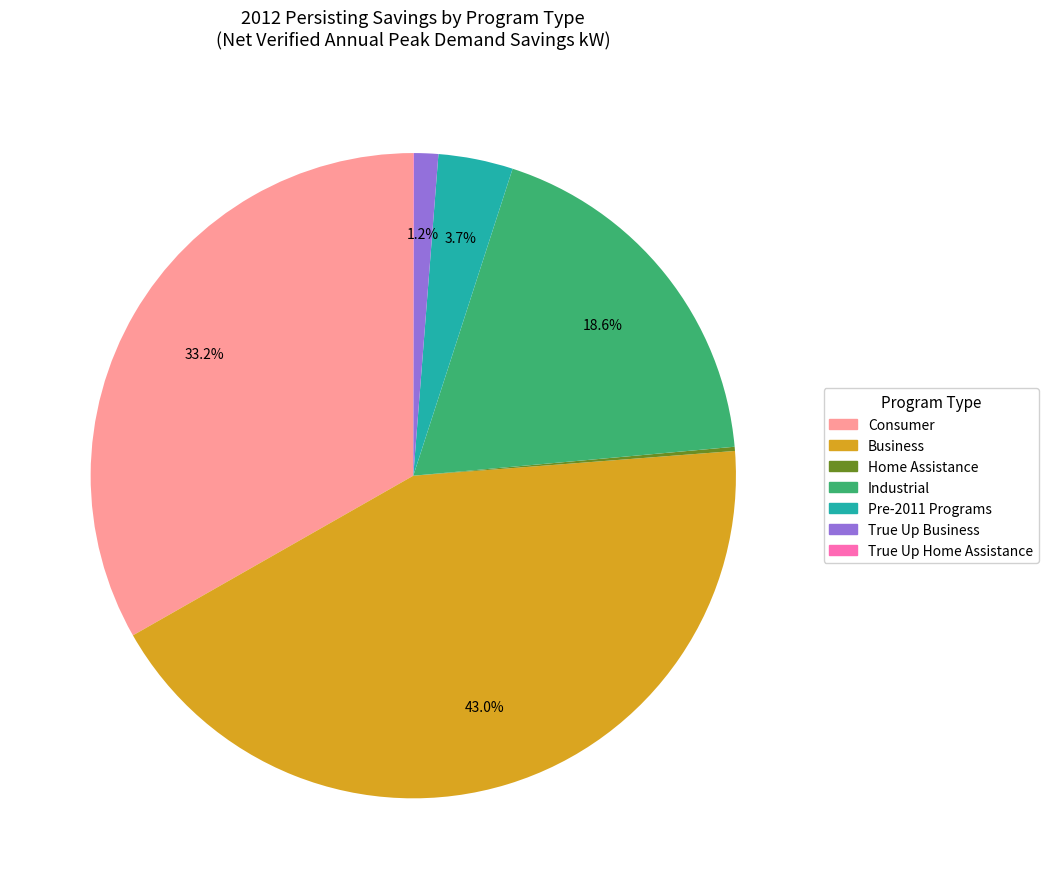

Is there a majority slice in this chart?

No